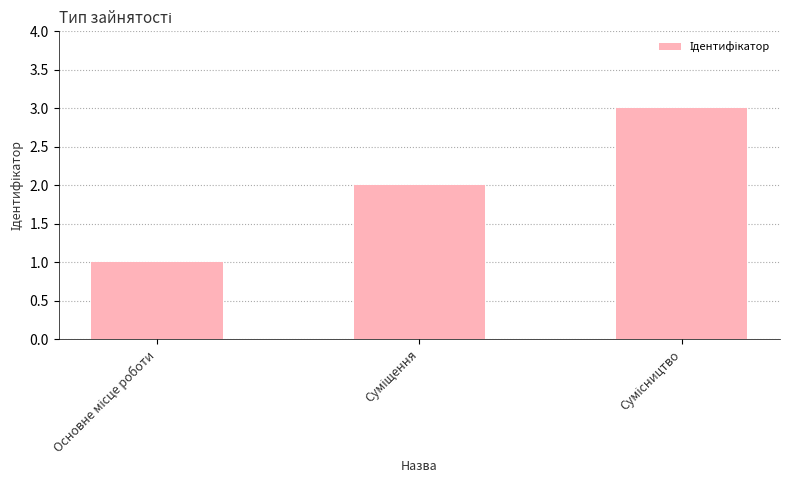

What is the maximum value shown in the chart?

3